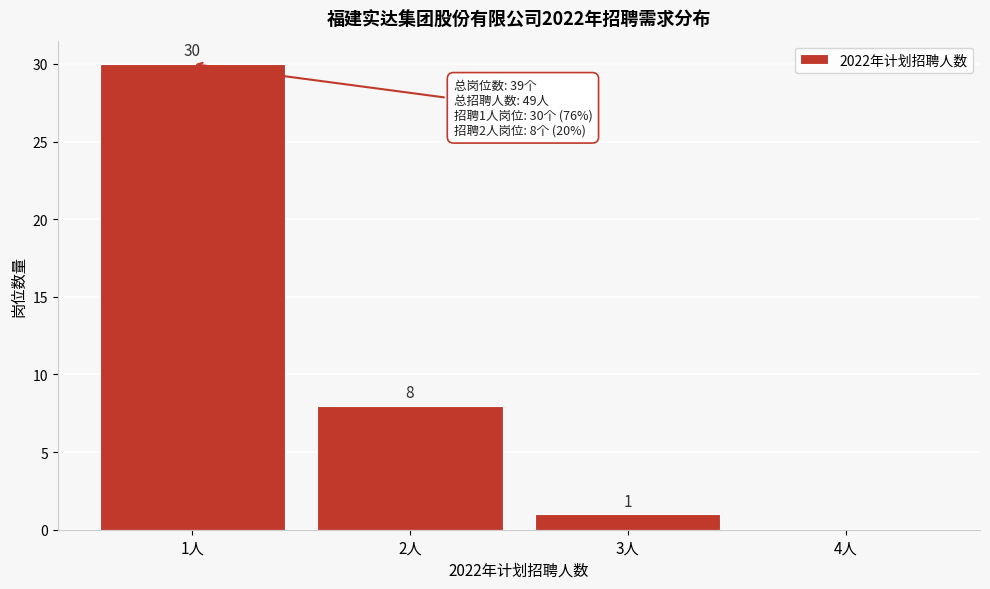

Over which range of the x-axis is the bar tallest?

0.5 to 1.5